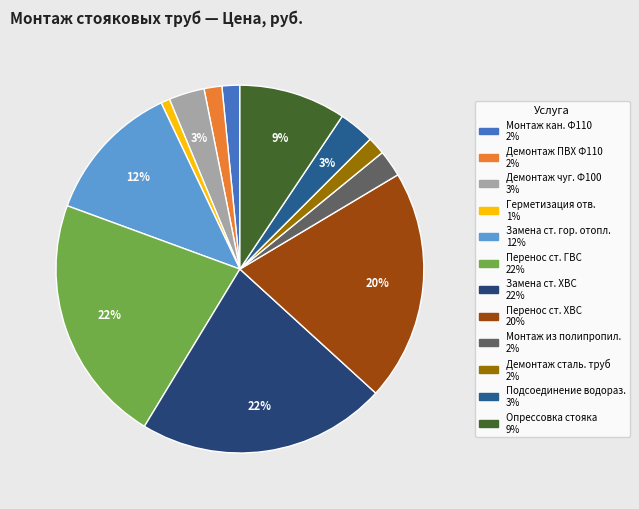

Is there any slice that represents more than half of the pie?

No